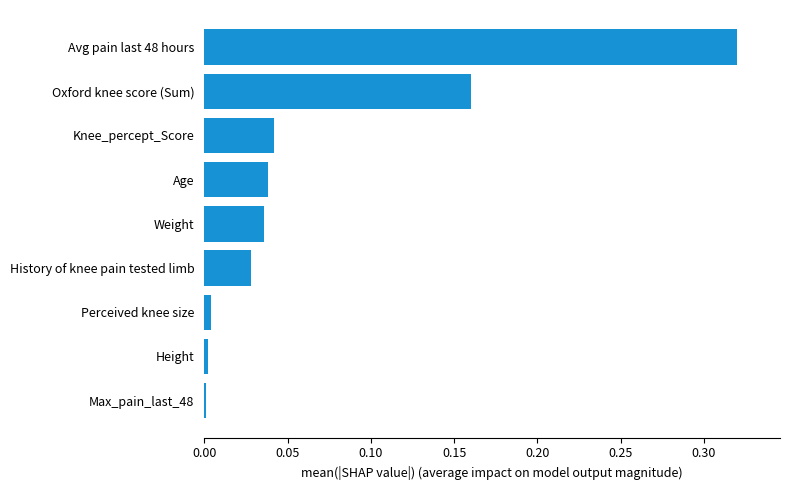

What is the sum of all values?

0.6